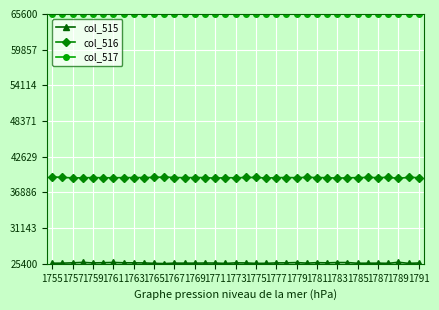

What is the value of the col_517 point at the 32nd from the left?

65535